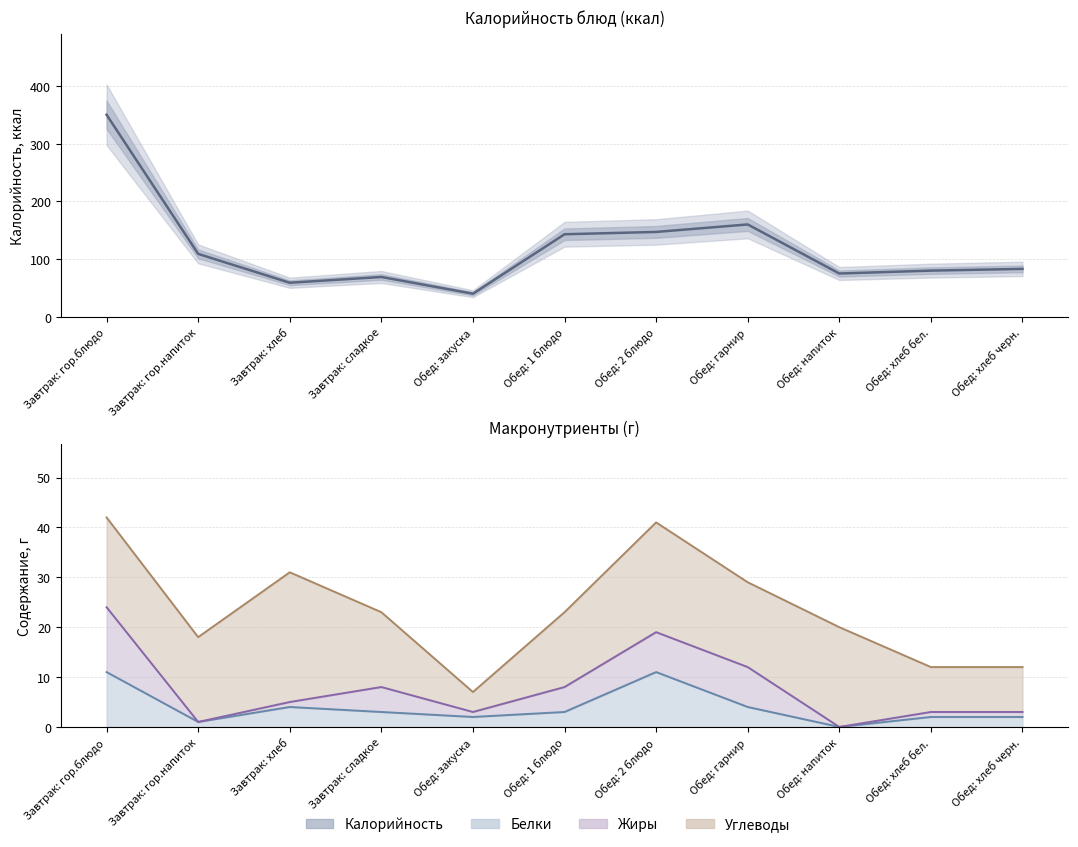

Rank the categories by value from highest to lowest.

Завтрак: гор.блюдо, Обед: гарнир, Обед: 2 блюдо, Обед: 1 блюдо, Завтрак: гор.напиток, Обед: хлеб черн., Обед: хлеб бел., Обед: напиток, Завтрак: сладкое, Завтрак: хлеб, Обед: закуска